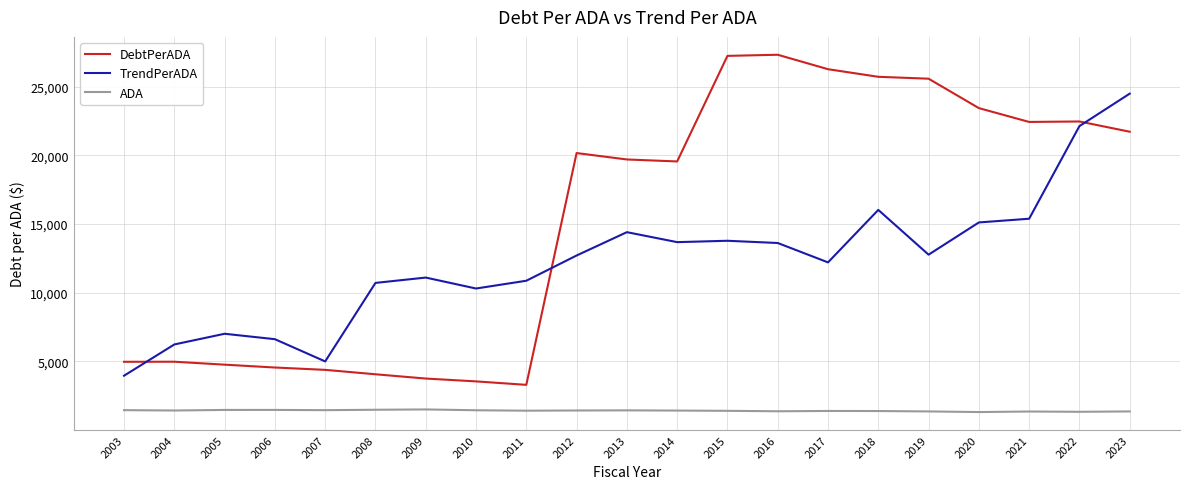

The value of DebtPerADA at 2013 is 19704.5. True or false?

True